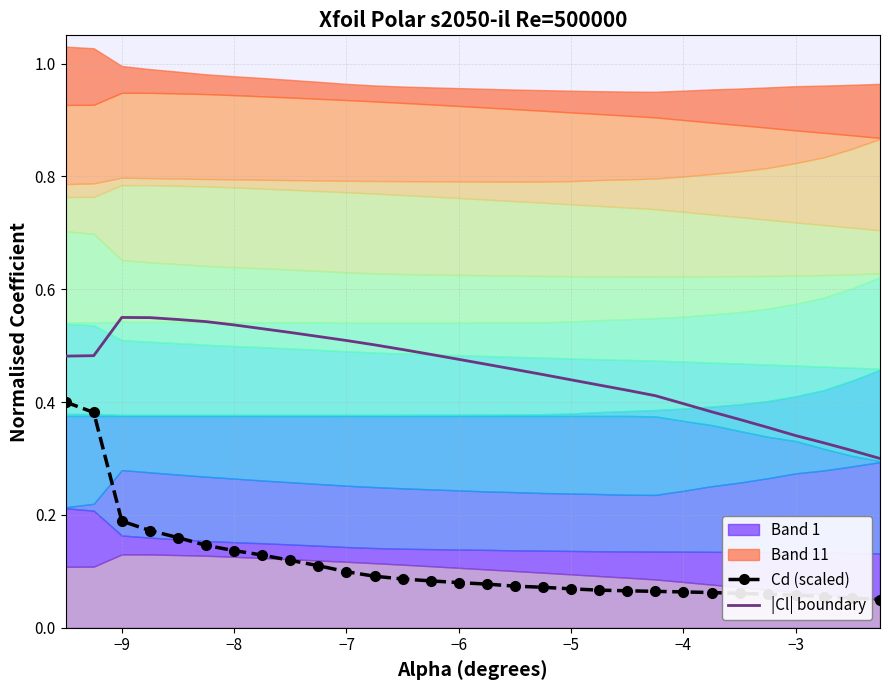

Which series has the widest spread of values?

Cd (scaled)